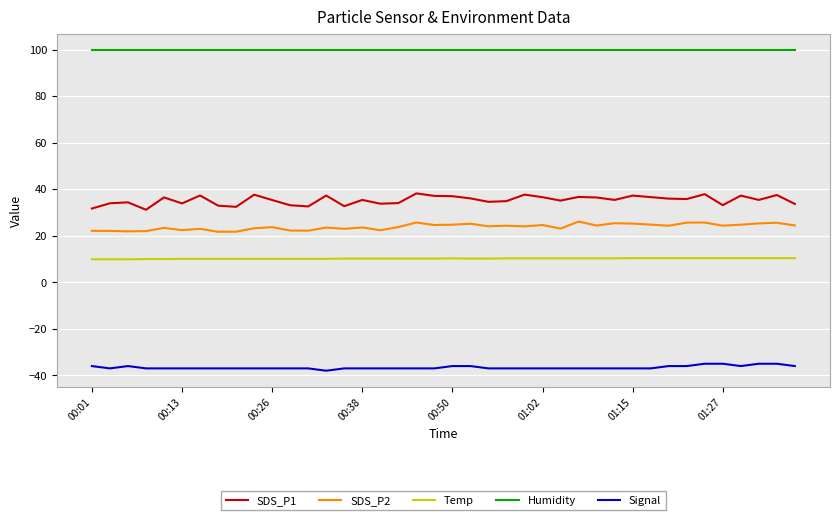

In SDS_P1, how many points are higher than both neighbors (excluding endpoints)?

13